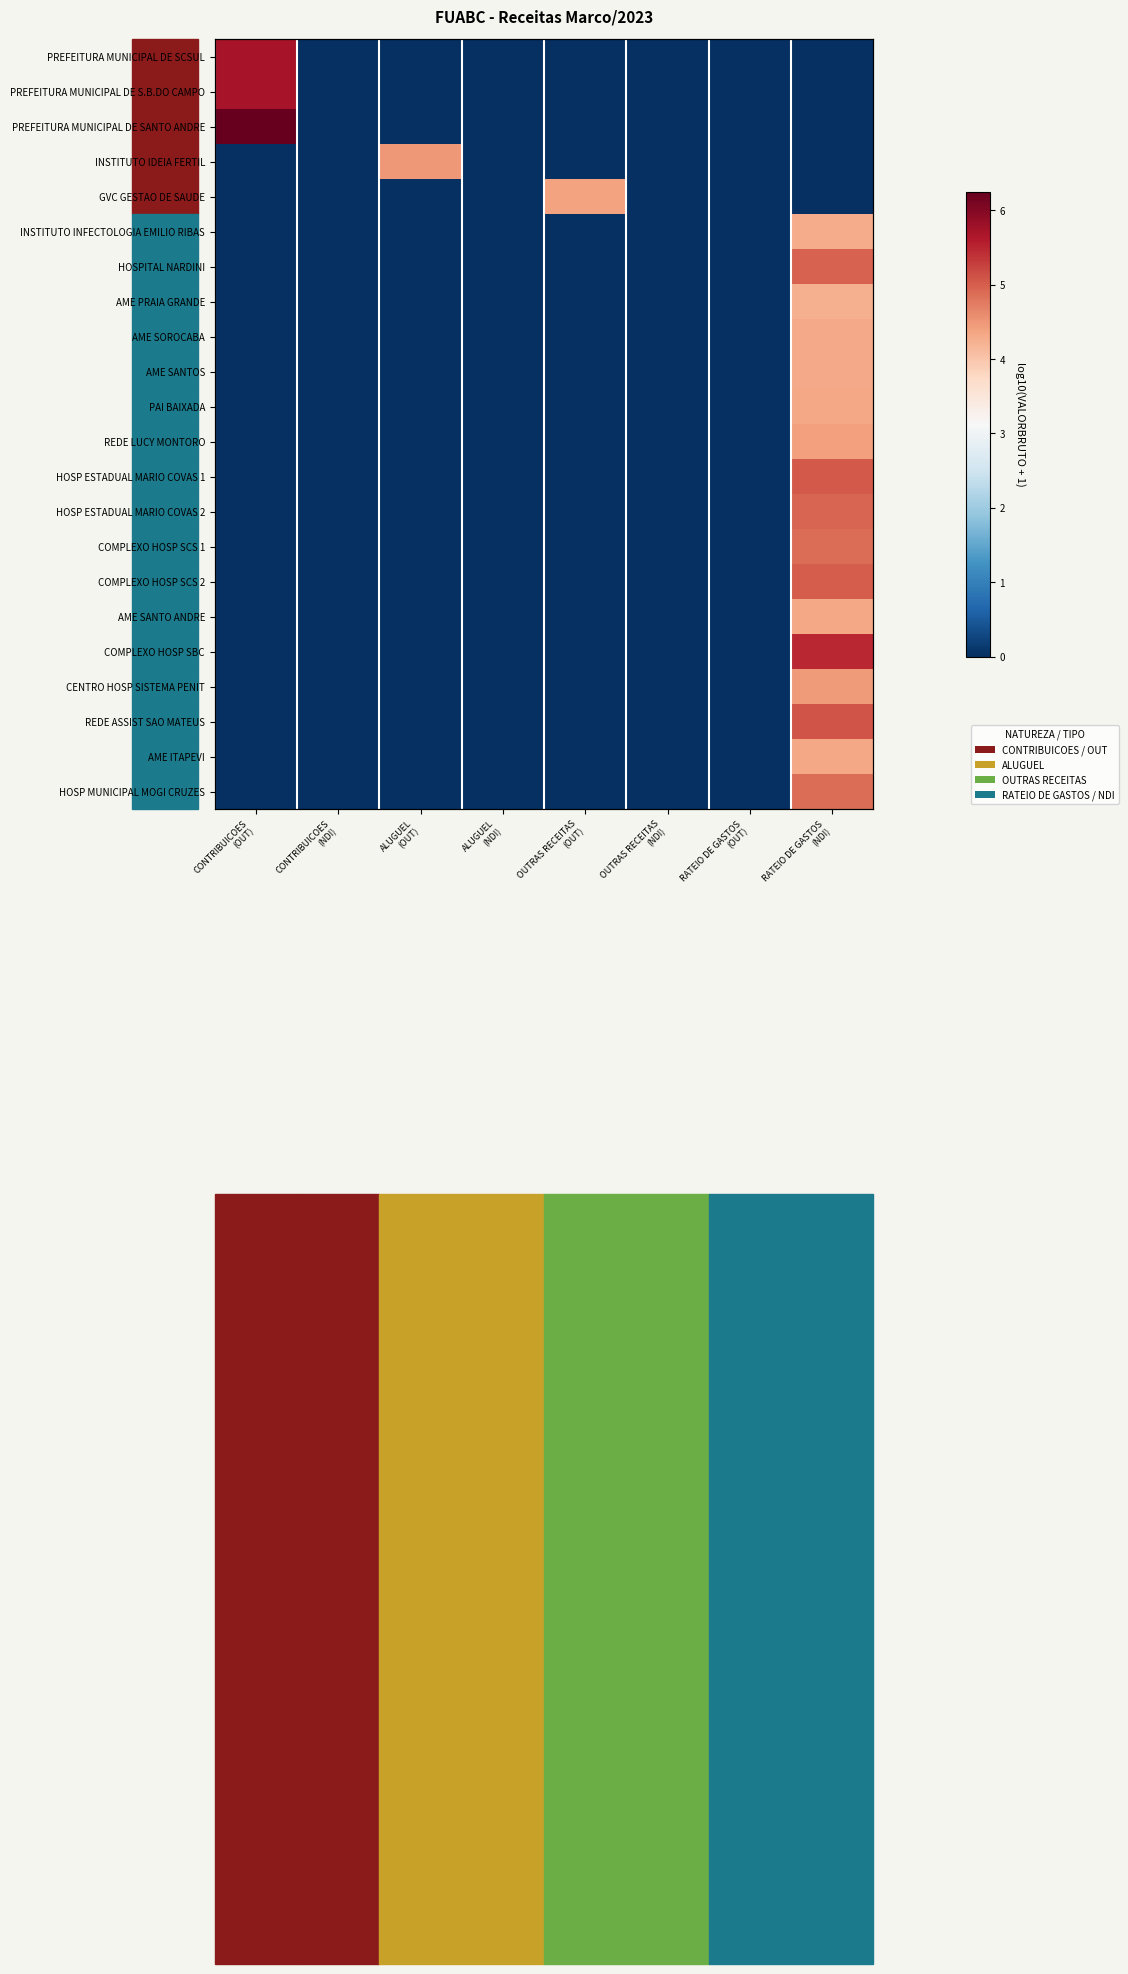

How many PAI BAIXADA values are between 0 and 1?

7